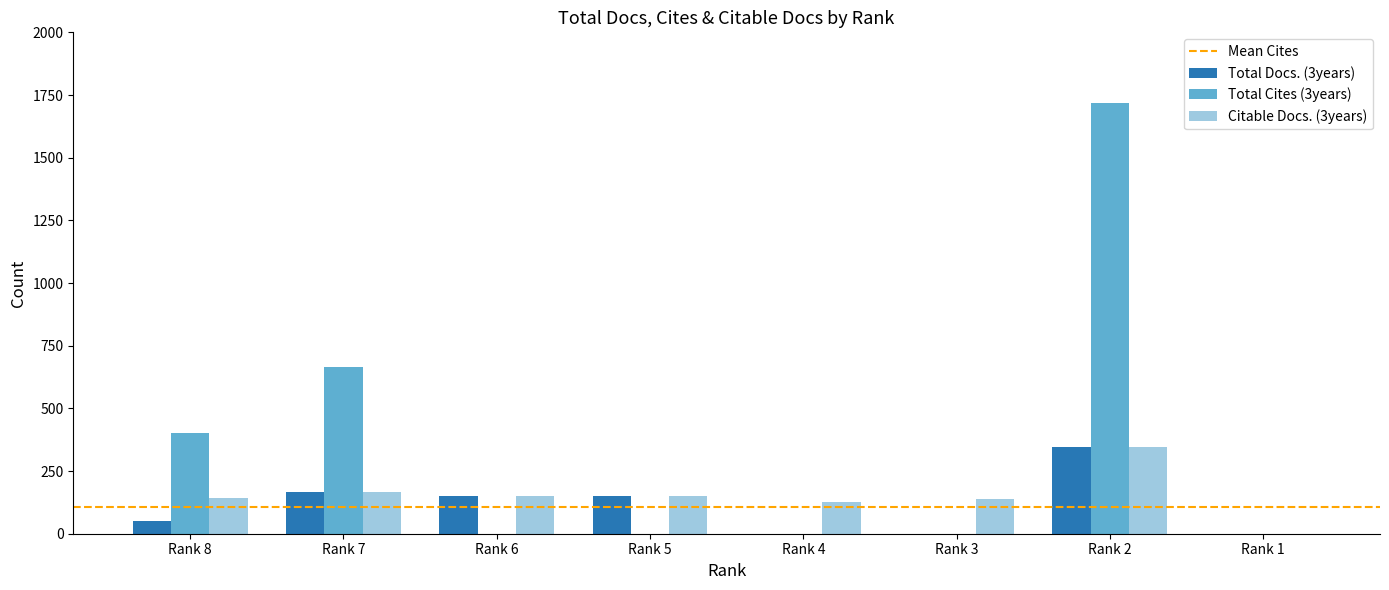

How many positive values does the Citable Docs. (3years) series have?

7